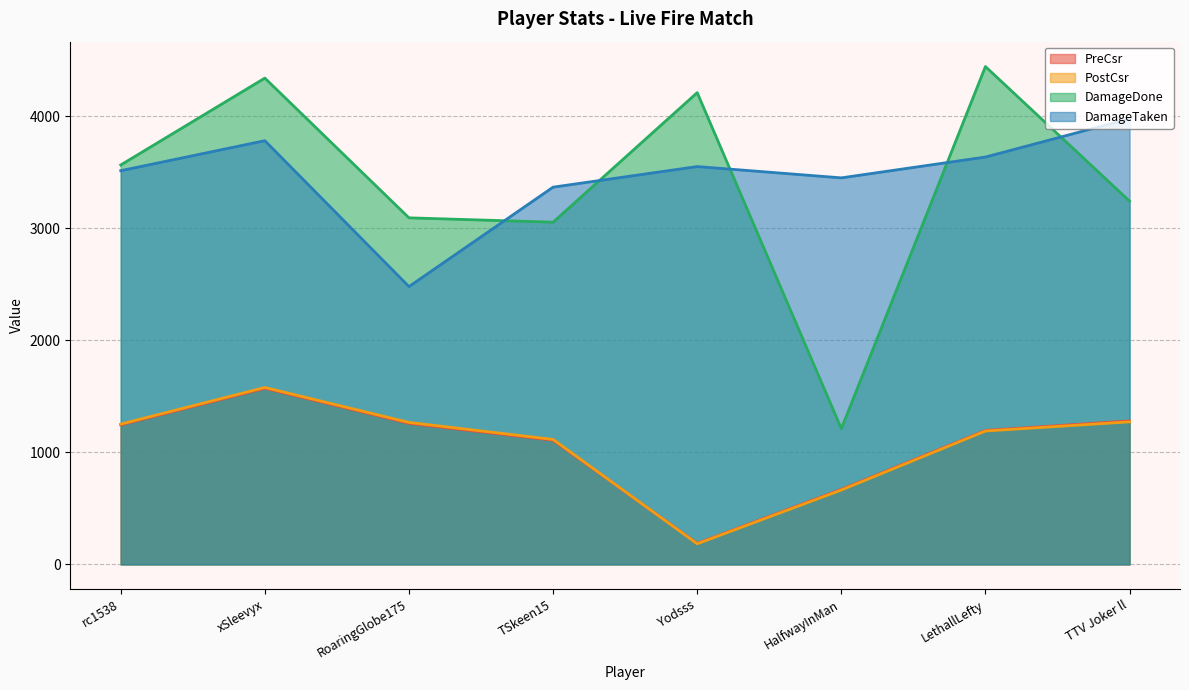

What is the spread (max minus min) of values at RoaringGlobe175?

1835